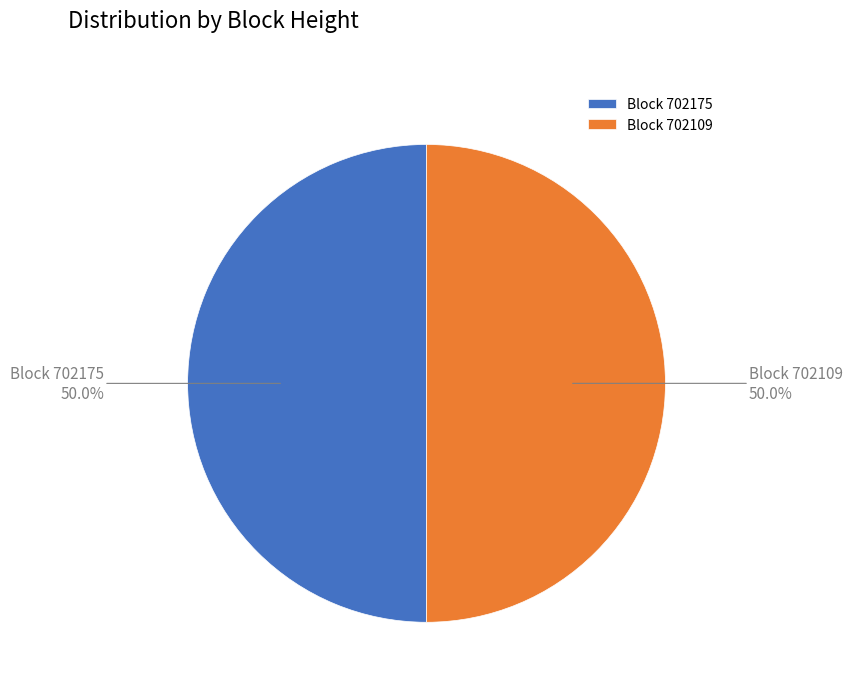

What is the ratio of the value at Block 702109 to the value at Block 702175?

1.0